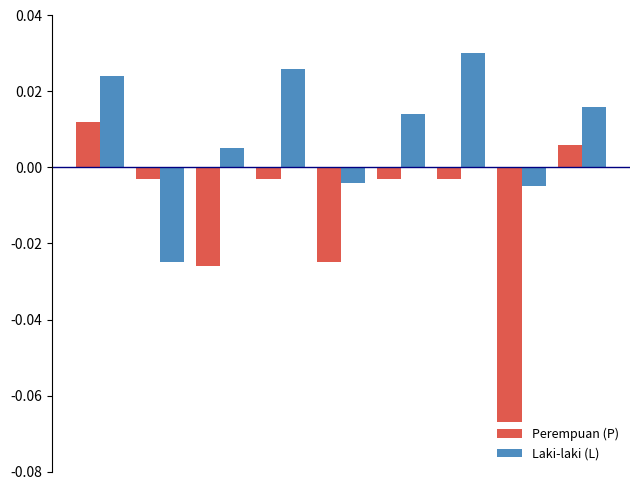

Rank the series by their average value, from highest to lowest.

Laki-laki (L), Perempuan (P)